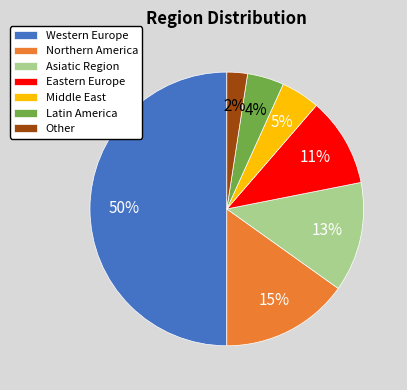

Does Middle East represent more than half of the total?

No